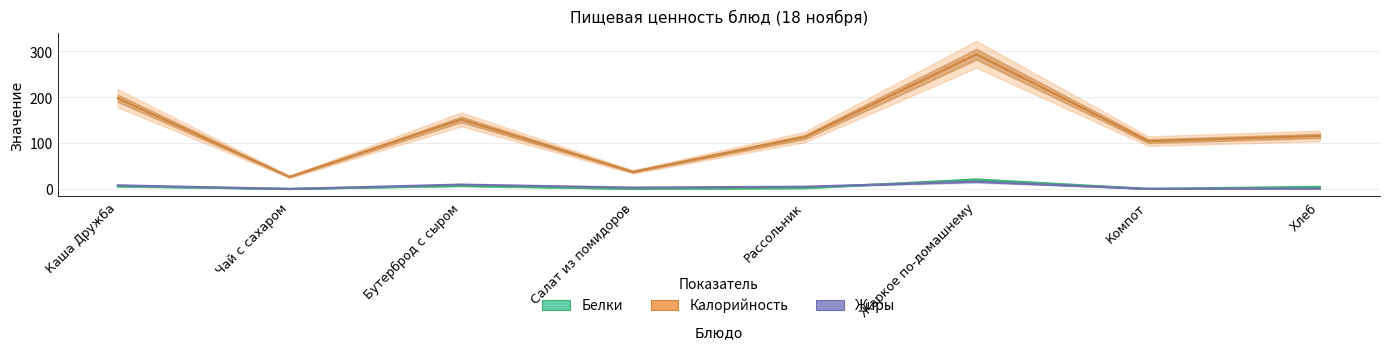

The Белки series shows 8.9 at Каша Дружба. True or false?

False